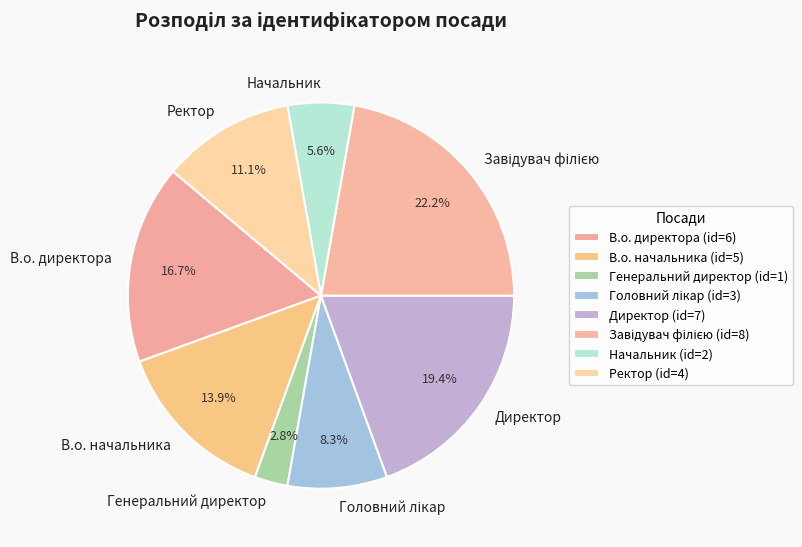

To the nearest percent, what portion does В.о. директора represent?

17%